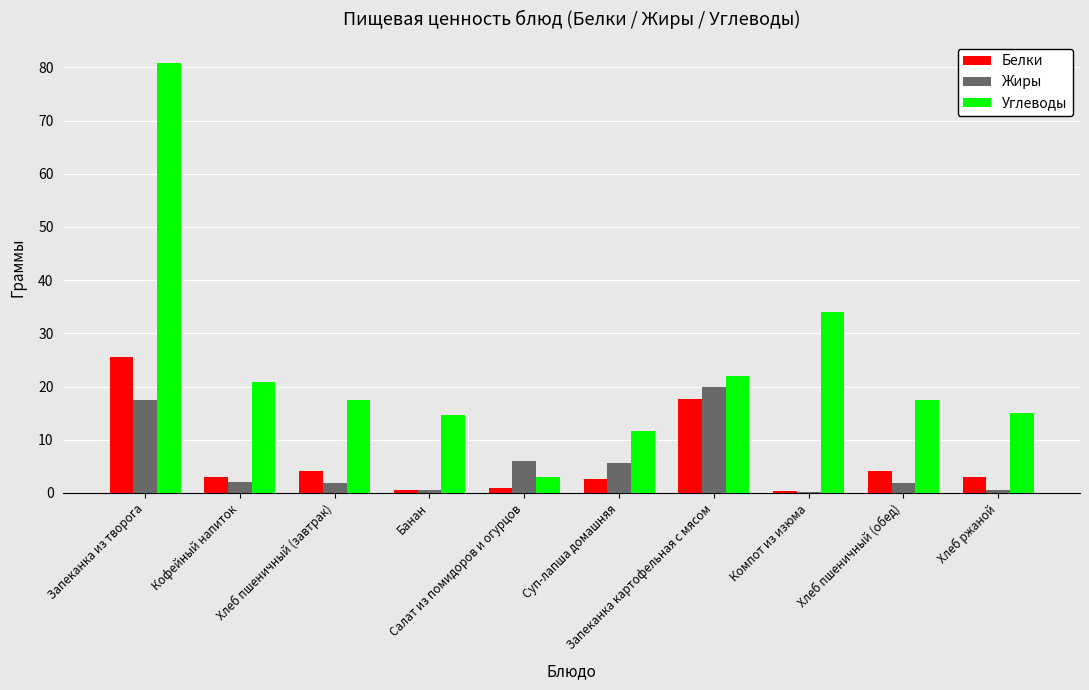

Are the bars horizontal?

No